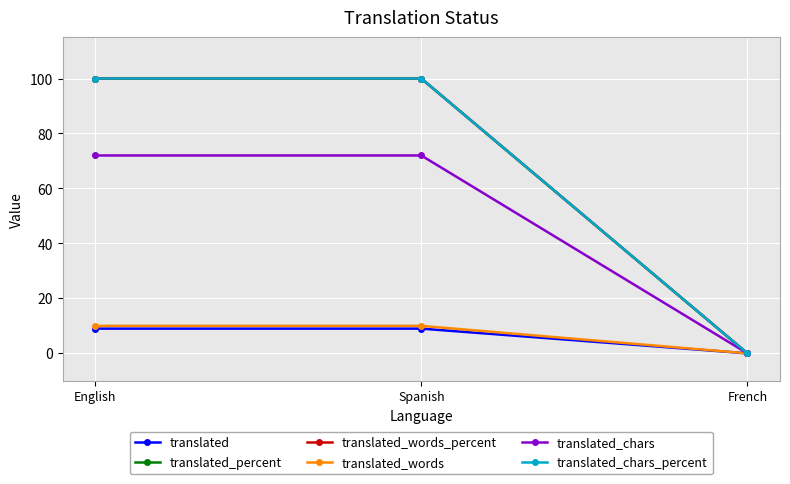

How many lines are shown in the chart?

6